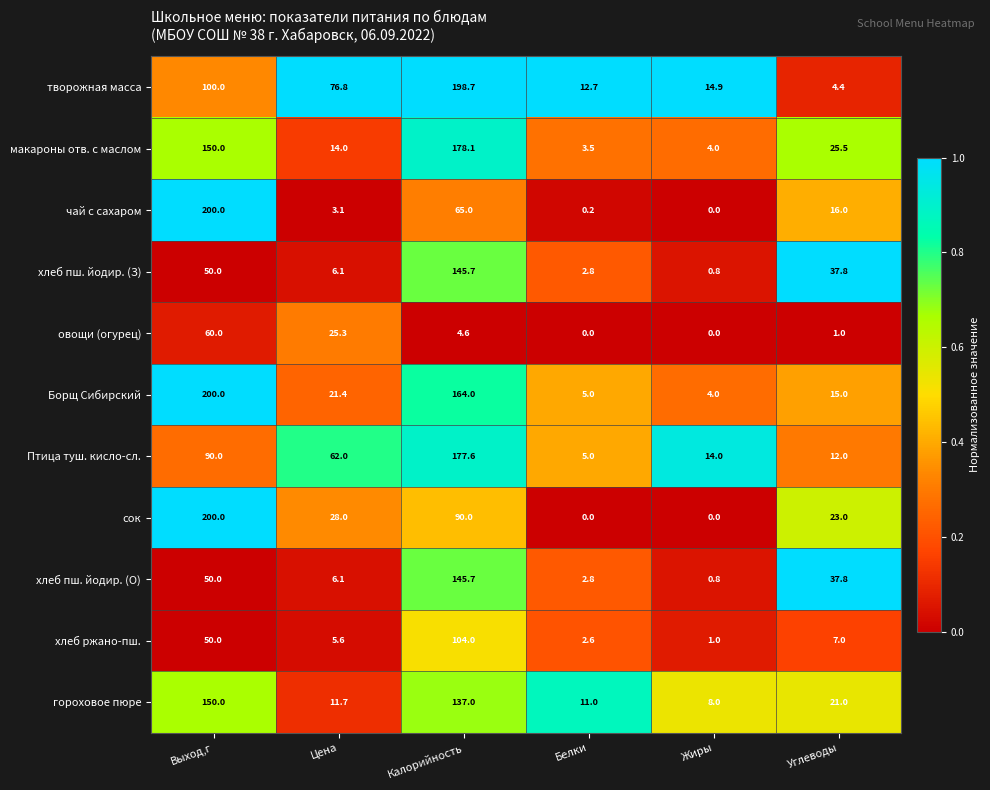

At how many categories does at least one series exceed 0?

6